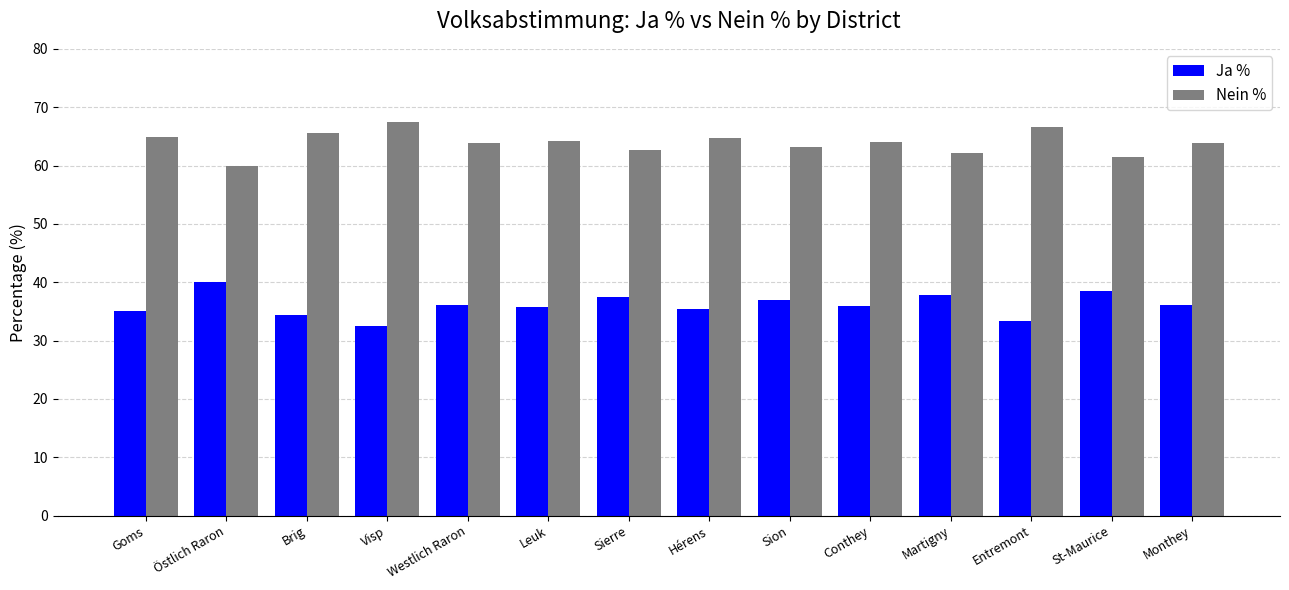

What is the greatest value displayed?

67.5